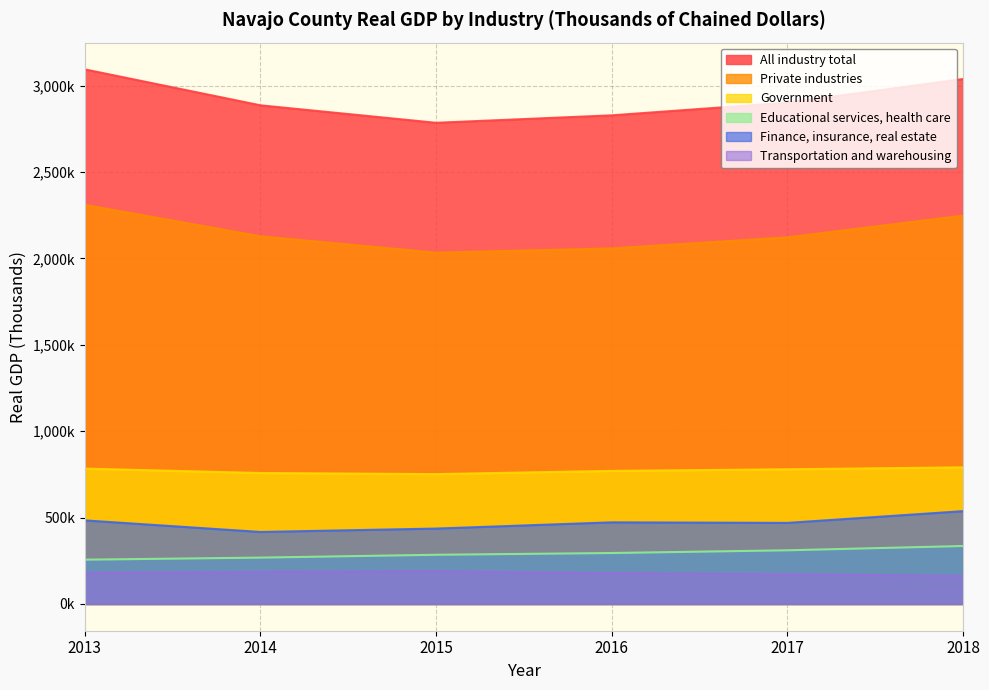

True or false: Government and All industry total cross at least once.

False